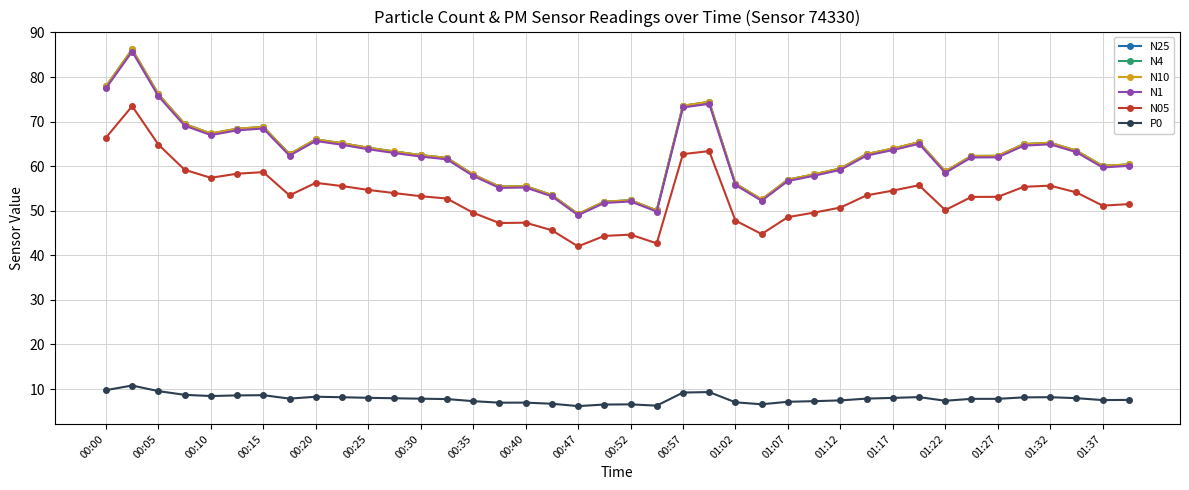

How many data points does each series have?

40